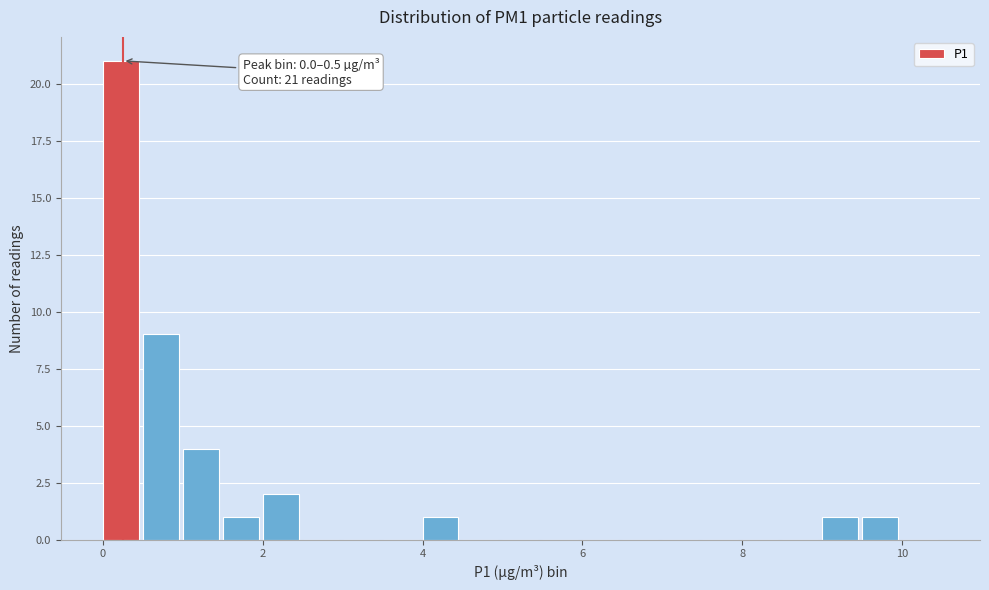

Around what value on the x-axis is the tallest bar? Give the approximate position of its centre, as read against the axis.

0.2